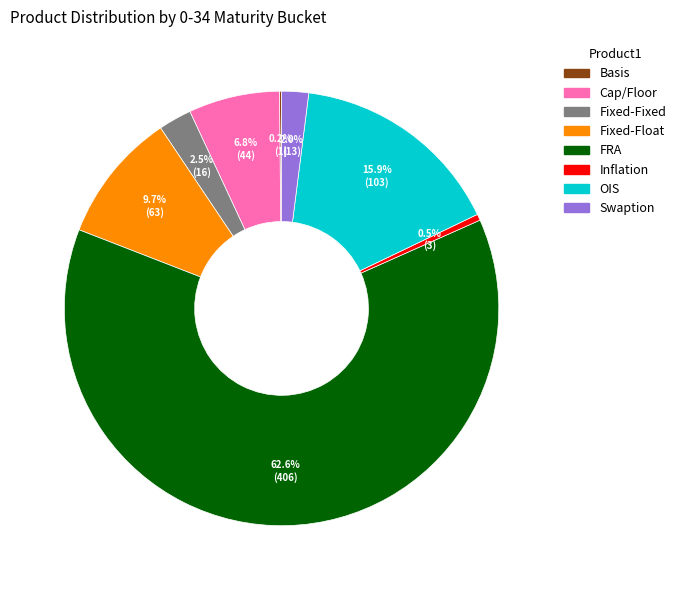

Is it true that Fixed-Float is 18% of the pie?

False